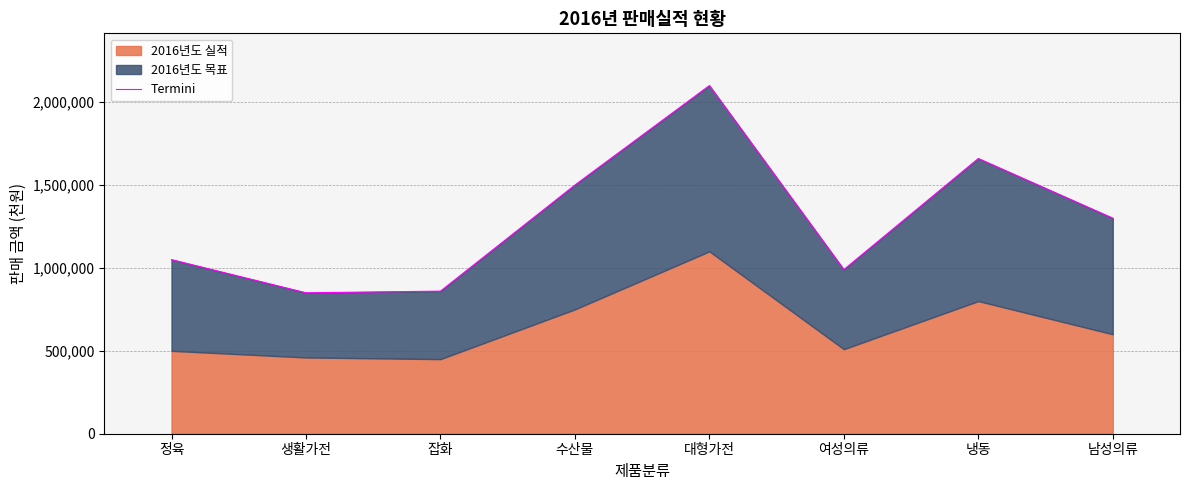

Rank the categories by value from lowest to highest.

생활가전, 잡화, 여성의류, 정육, 남성의류, 수산물, 냉동, 대형가전